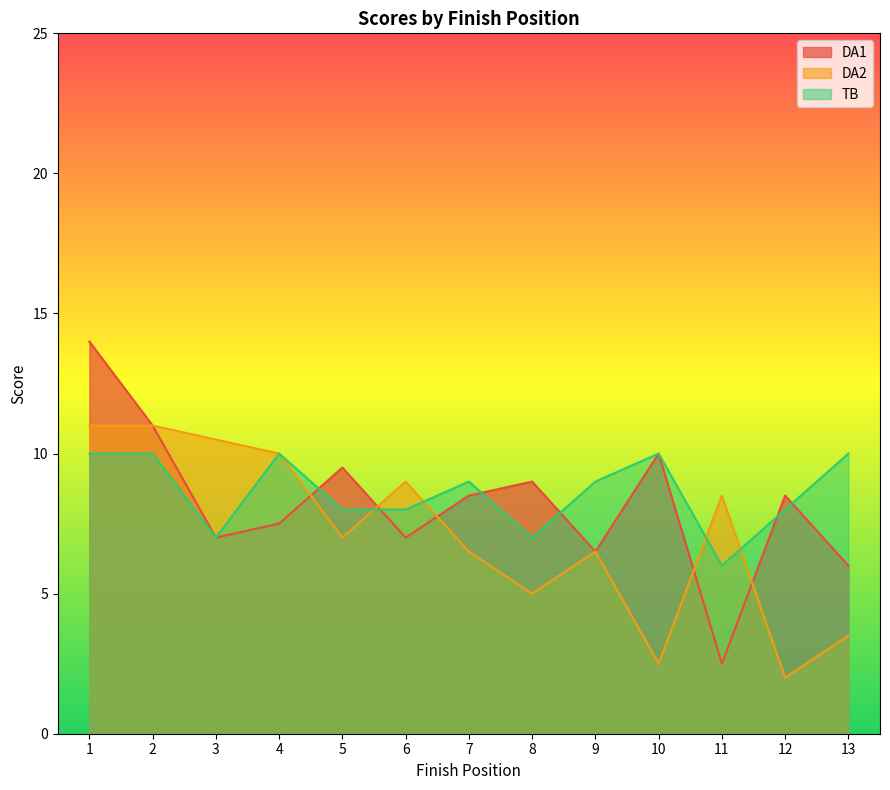

Reading right to left, transcribe all the data shown in this chart.

DA1: 13=6.0	12=8.5	11=2.5	10=10.0	9=6.5	8=9.0	7=8.5	6=7.0	5=9.5	4=7.5	3=7.0	2=11.0	1=14.0
DA2: 13=3.5	12=2.0	11=8.5	10=2.5	9=6.5	8=5.0	7=6.5	6=9.0	5=7.0	4=10.0	3=10.5	2=11.0	1=11.0
TB: 13=10.0	12=8.0	11=6.0	10=10.0	9=9.0	8=7.0	7=9.0	6=8.0	5=8.0	4=10.0	3=7.0	2=10.0	1=10.0